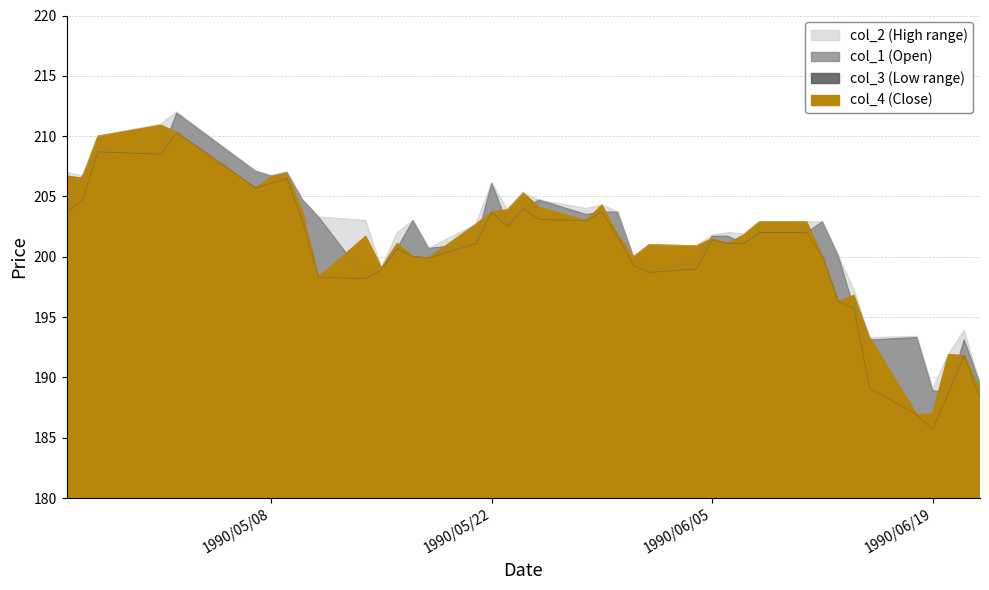

Read the col_1 value at 1990/05/09.

207.0